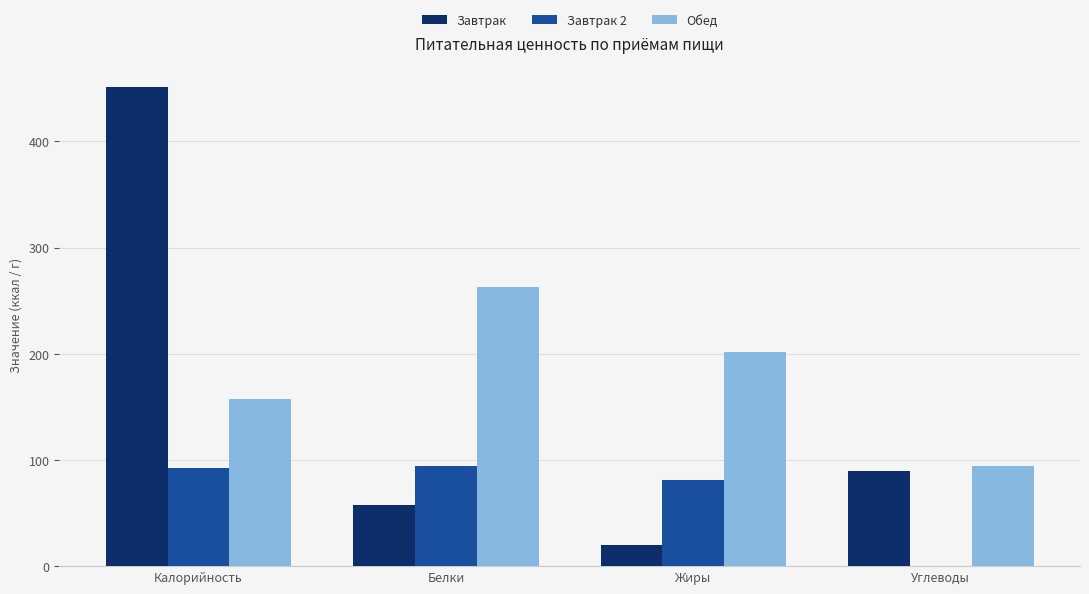

Which series has the largest total across all categories?

Обед